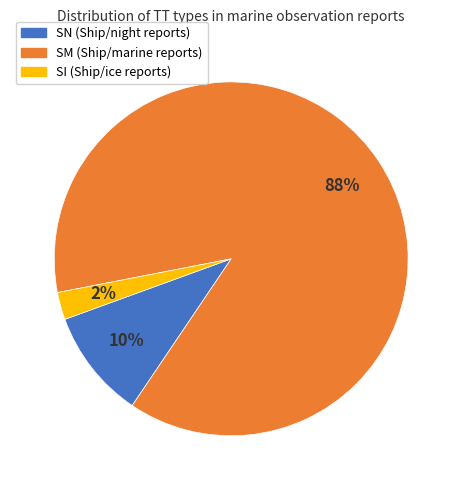

Between SI and SN, which is larger?

SN